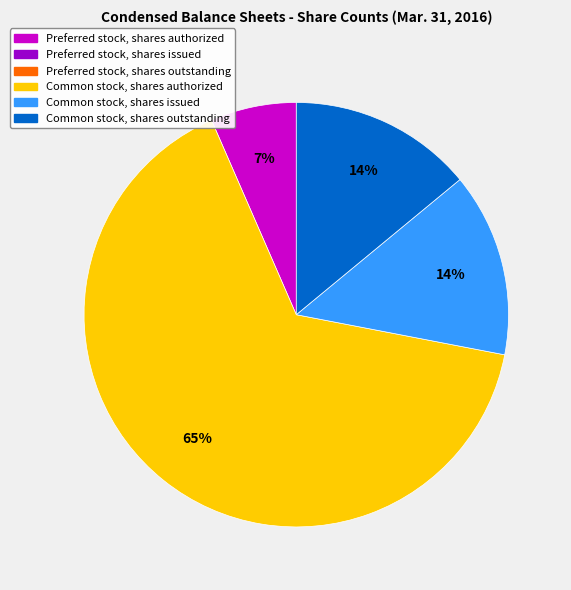

Is there a majority slice in this chart?

Yes